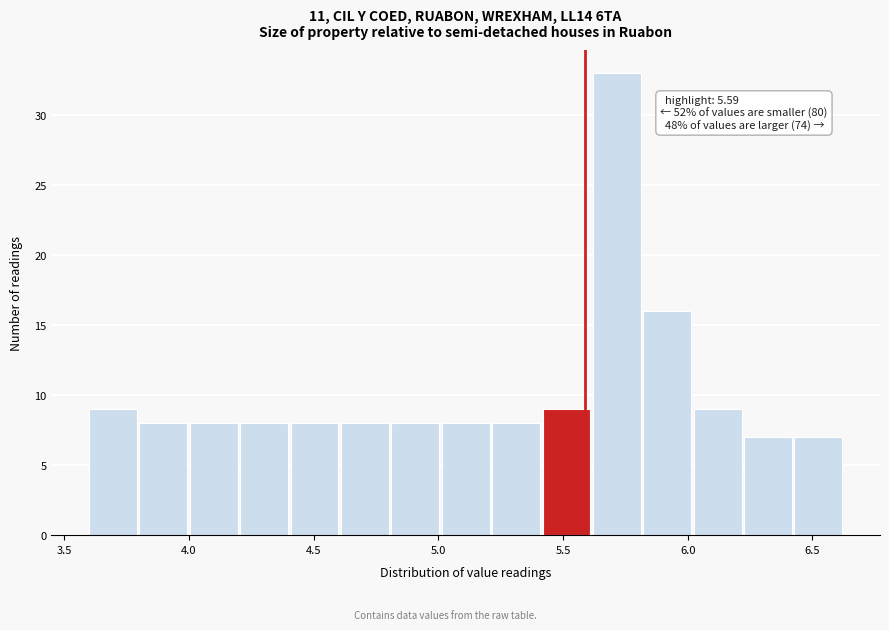

Over which range of the x-axis is the bar tallest?

5.60 to 5.80